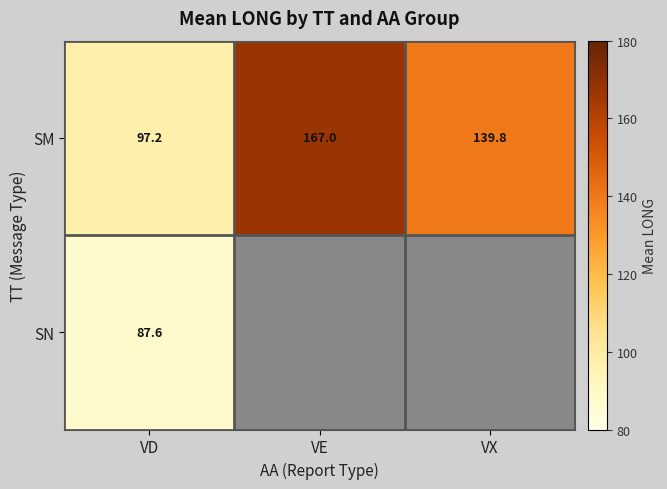

What is the sum of all SM values?

404.0